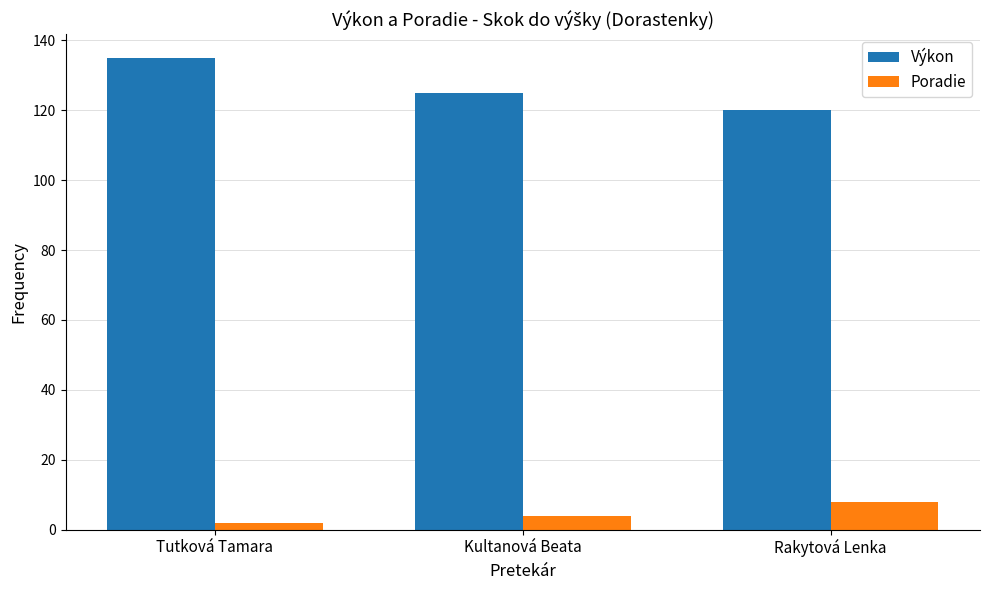

What is the lowest value of the Výkon series?

120